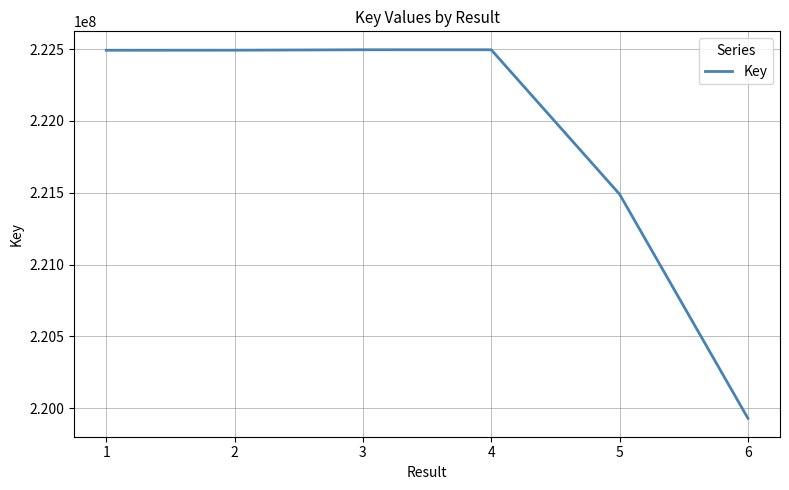

The value at 1 is 222492474. True or false?

True